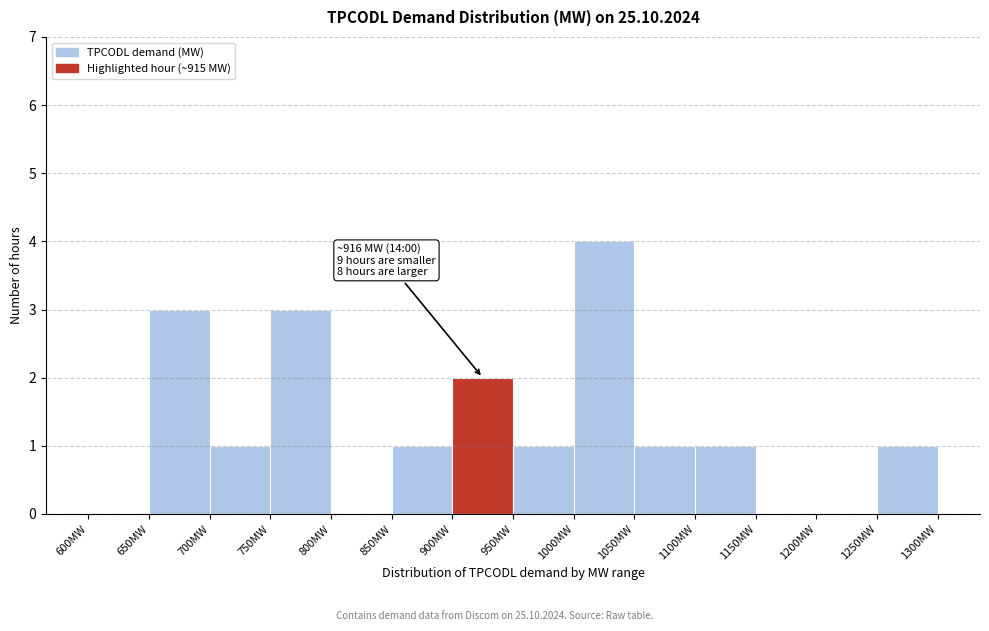

Over which range of the x-axis is the bar tallest?

1000 to 1050